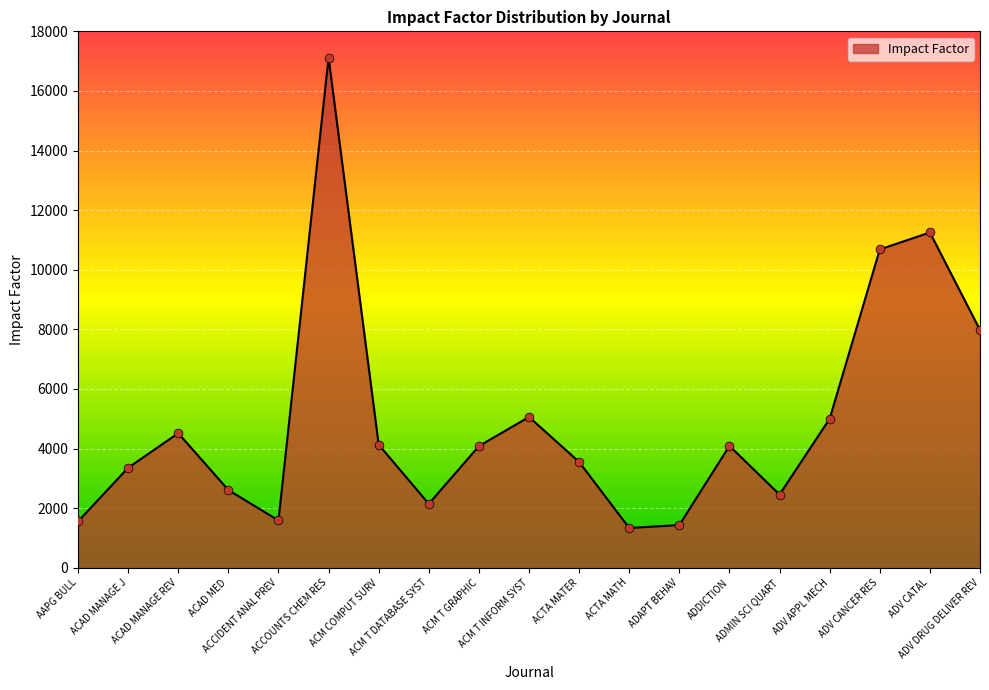

What is the ratio of the value at ACM T DATABASE SYST to the value at ACM T INFORM SYST?

0.4